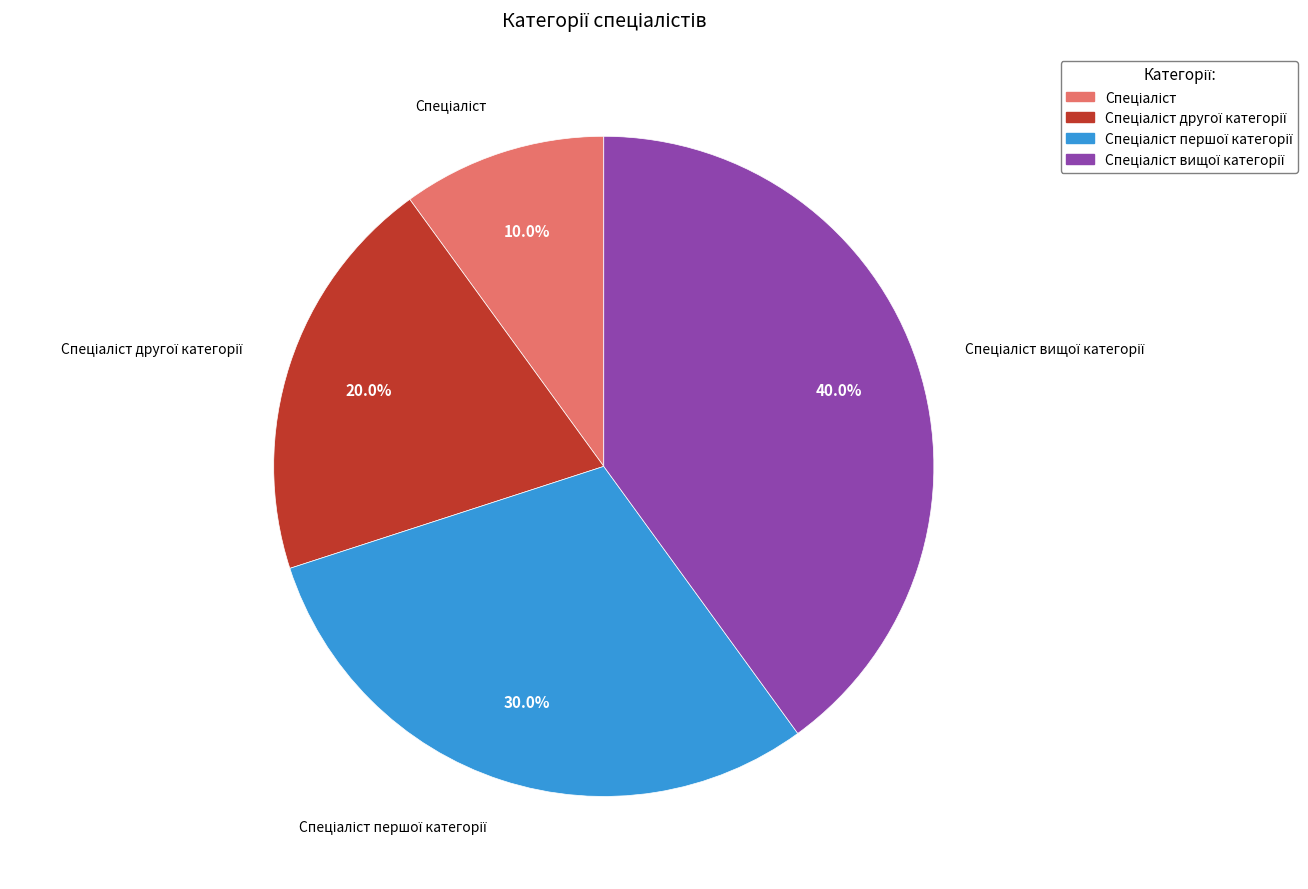

Is there any slice that represents more than half of the pie?

No